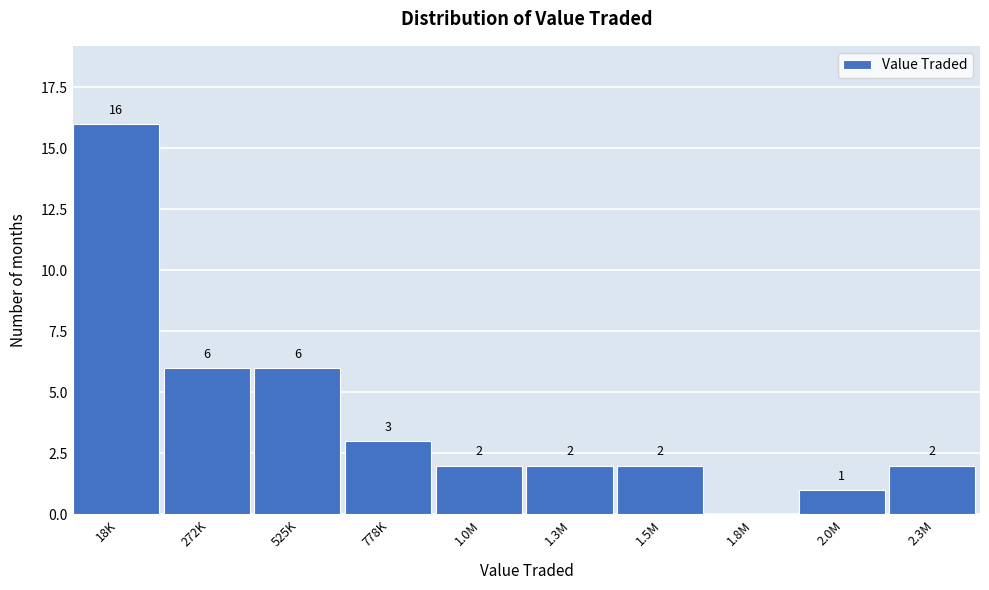

Reading left to right, transcribe all the data shown in this chart.

18K=16	272K=6	525K=6	778K=3	1.0M=2	1.3M=2	1.5M=2	1.8M=0	2.0M=1	2.3M=2